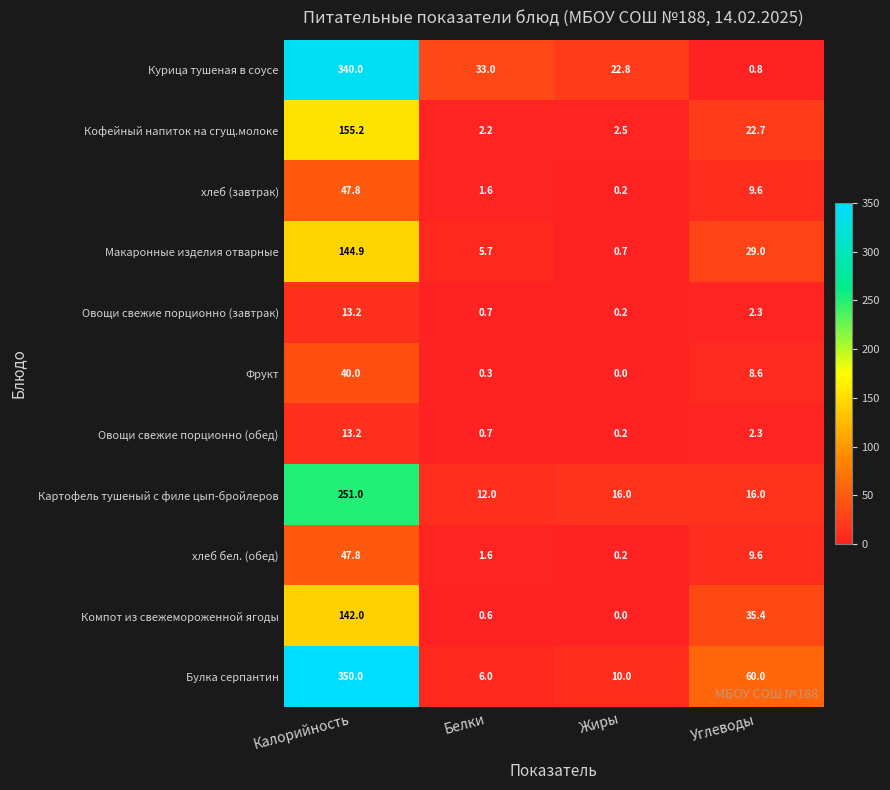

What is the difference between the Овощи свежие порционно (завтрак) values at Углеводы and Жиры?

2.1